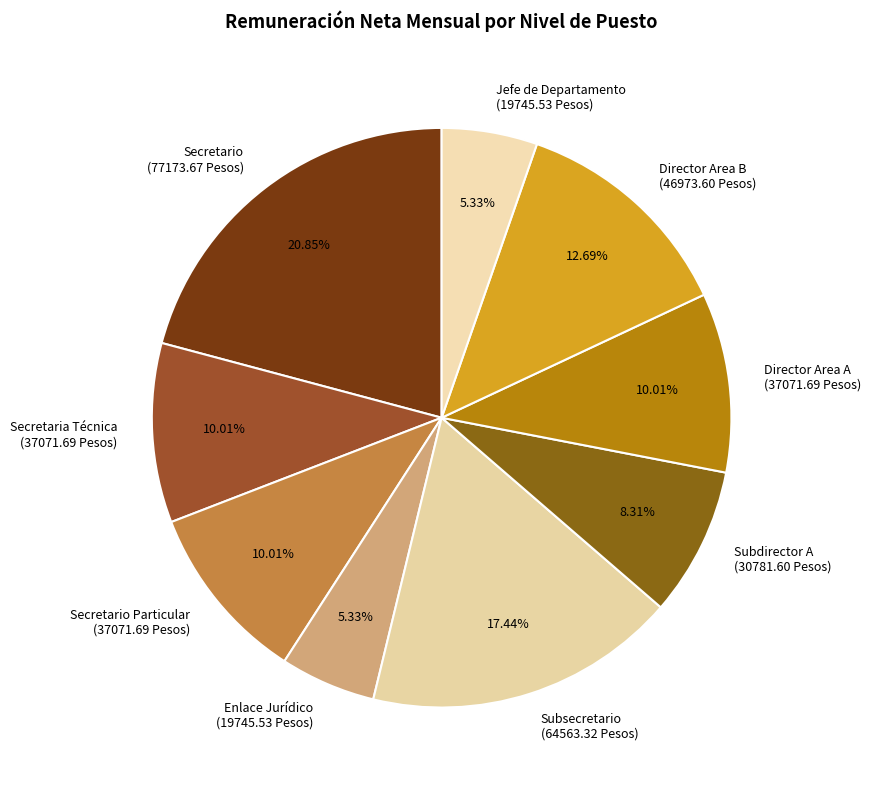

Does Secretaria Técnica (37071.69 Pesos) account for over 50% of the chart?

No